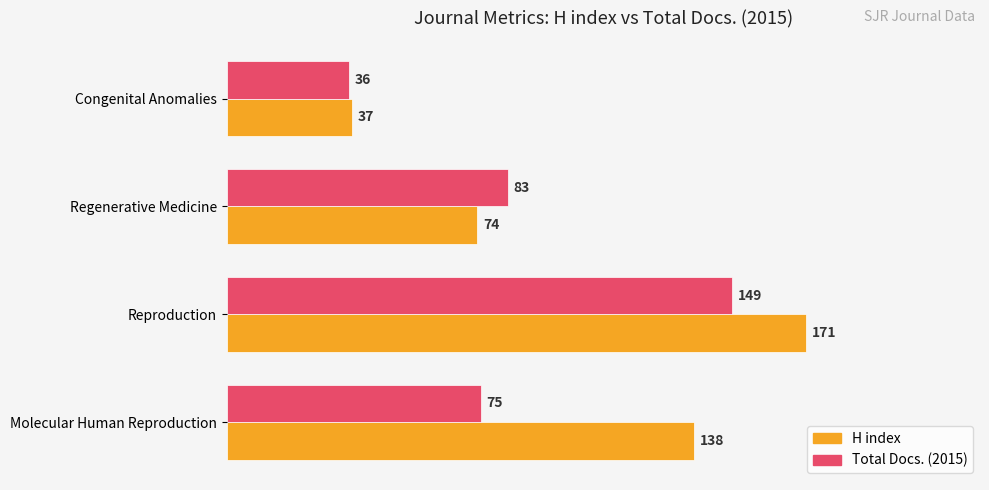

What are all the series names shown in the legend?

H index, Total Docs. (2015)